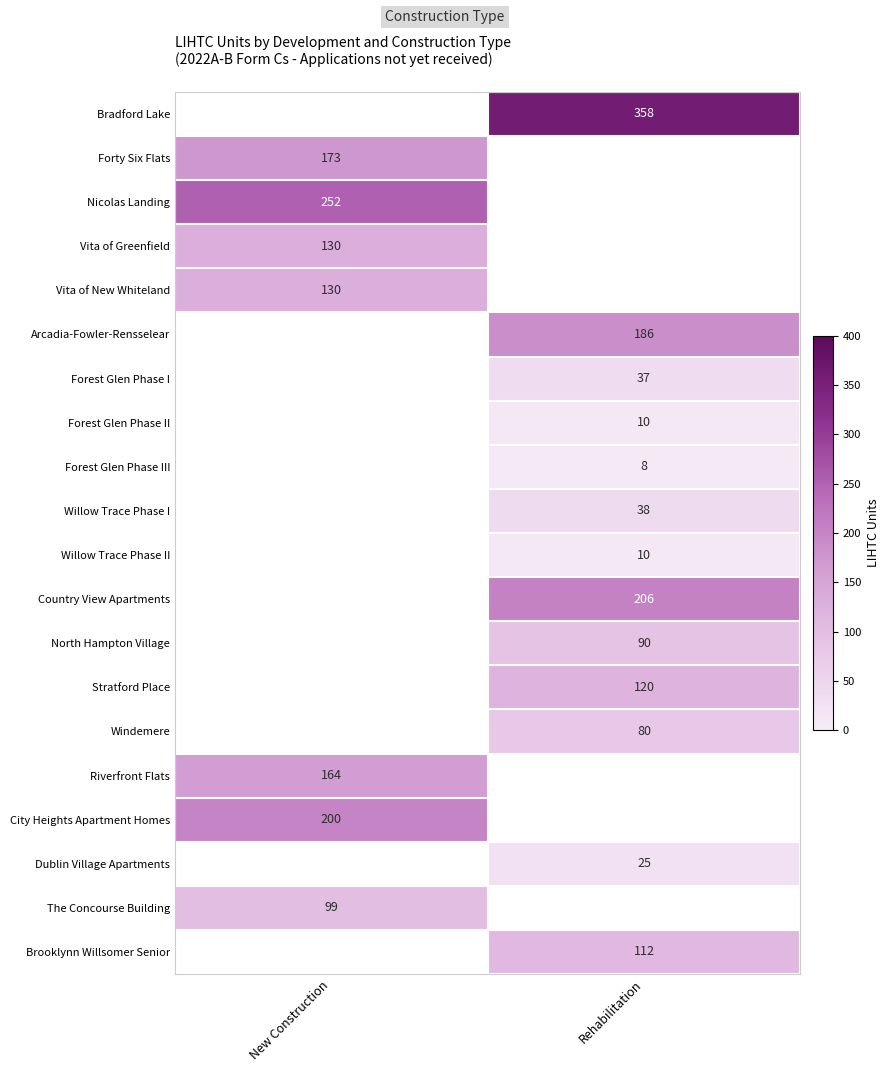

The value of Nicolas Landing at New Construction is 252. True or false?

True